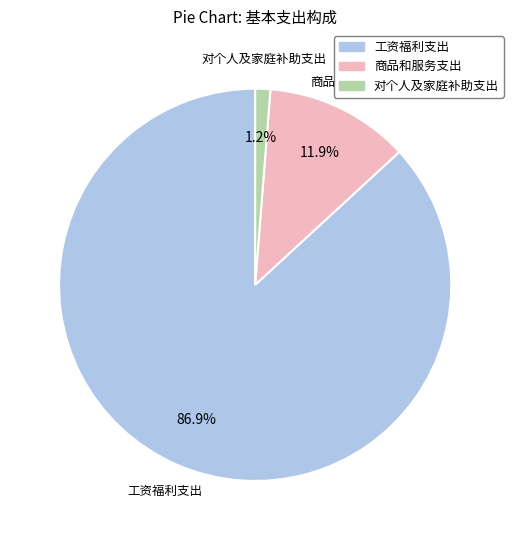

Which slice is the smallest?

对个人及家庭补助支出